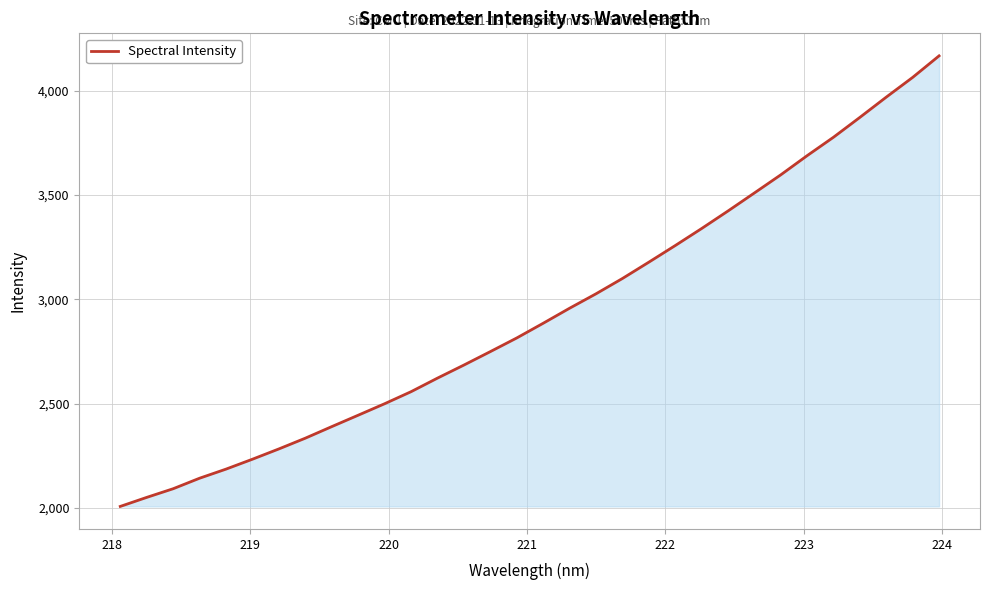

What is the maximum value shown in the chart?

4166.5